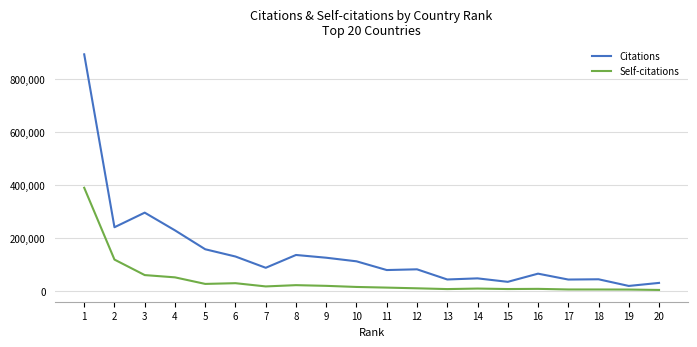

Which series changed the most between 5 and 12?

Citations